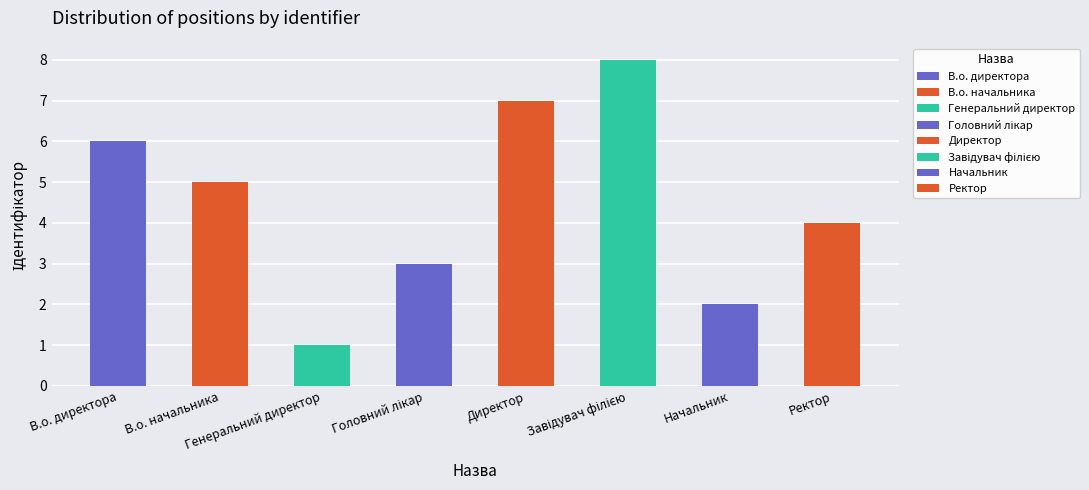

The chart shows a value of 6 at В.о. директора. True or false?

True